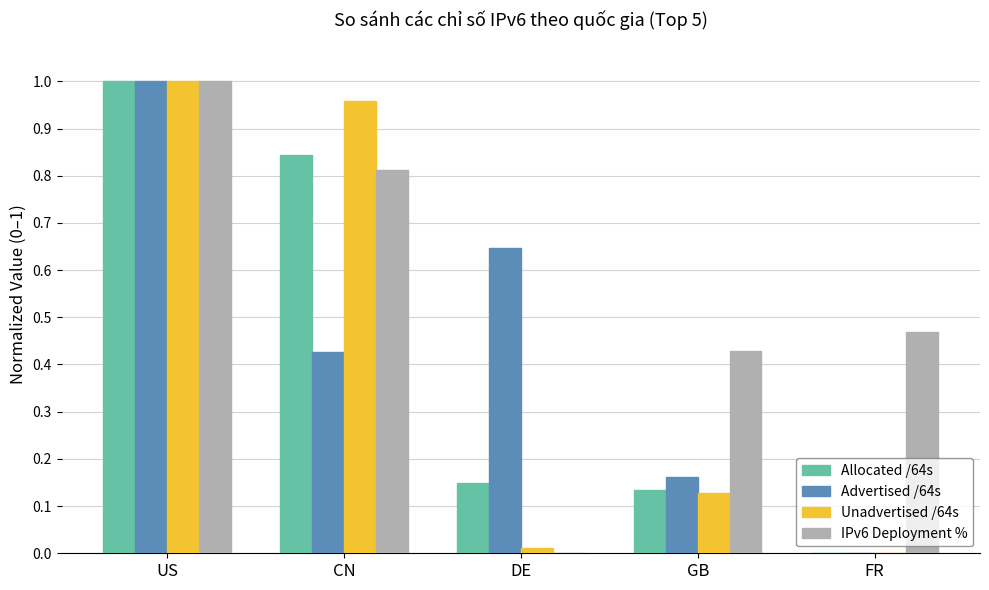

What is the sum of all Advertised /64s values?

2.2